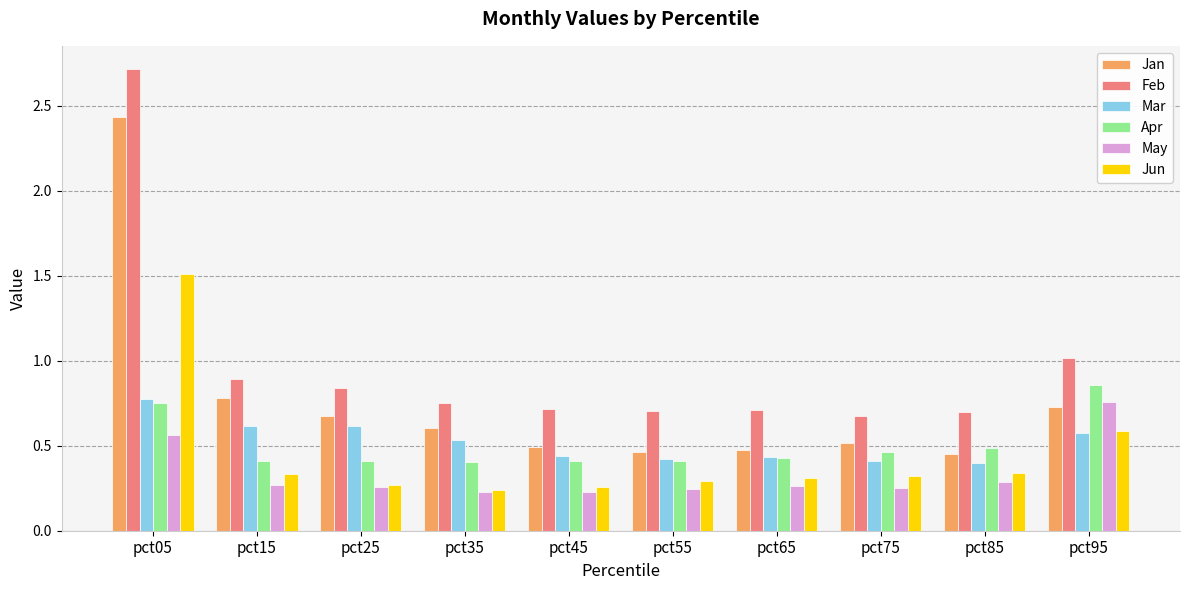

What is the sum of all Mar values?

5.2